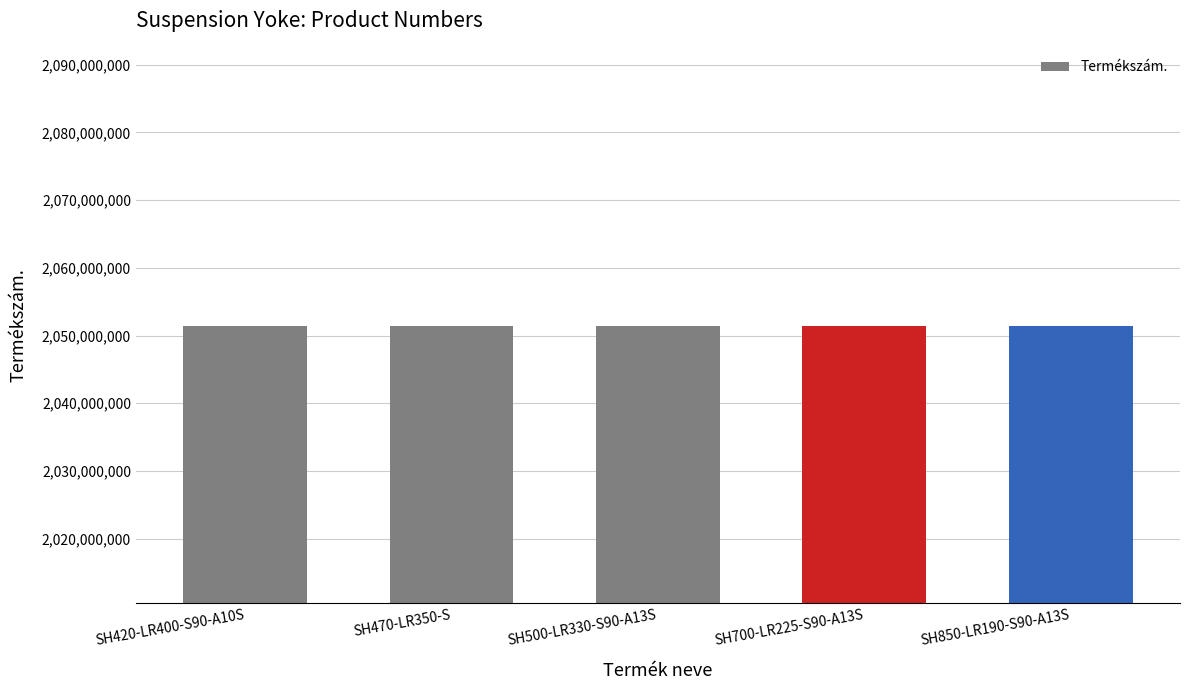

What is the maximum value shown in the chart?

2051478124